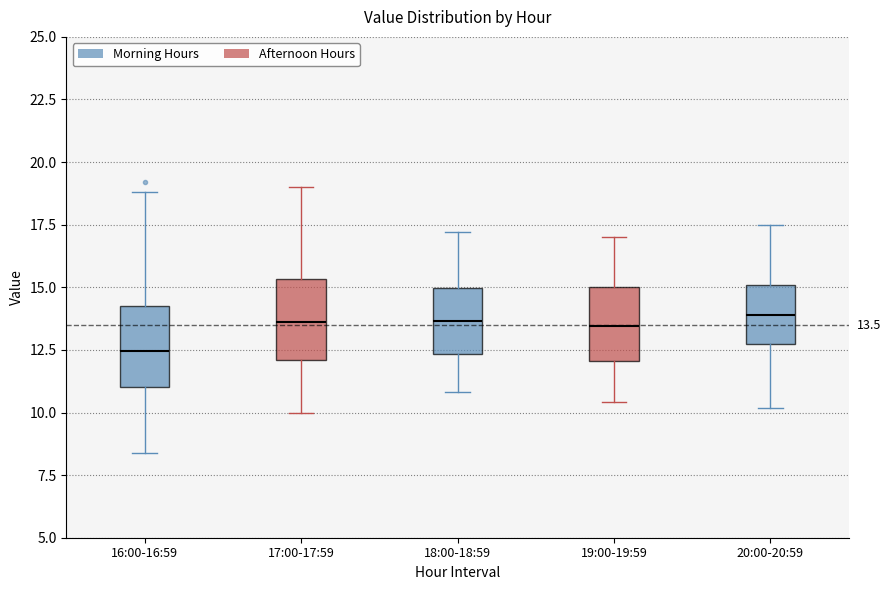

Which box's median line is the lowest?

16:00-16:59